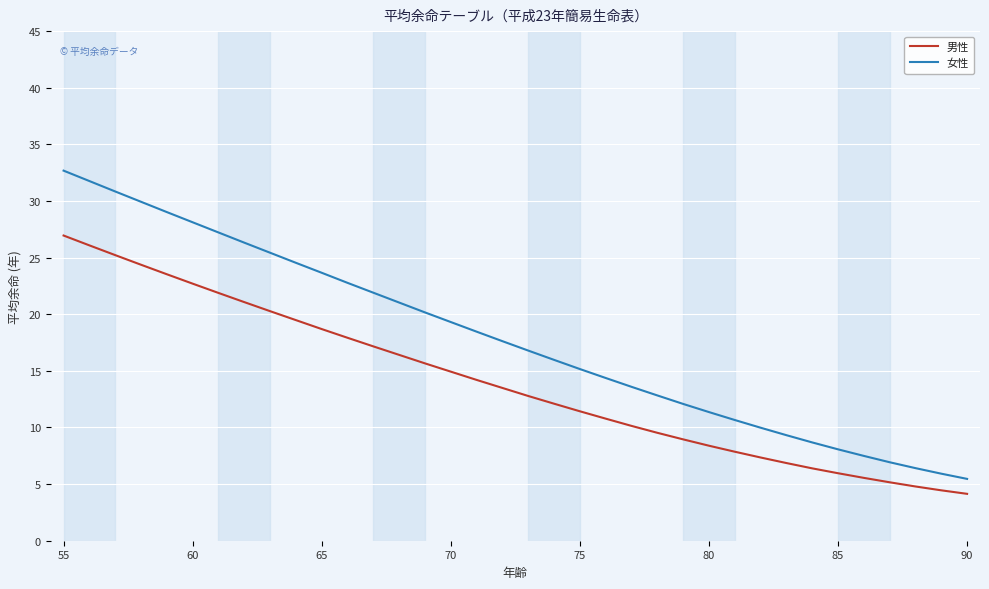

True or false: 男性 and 女性 cross at least once.

False